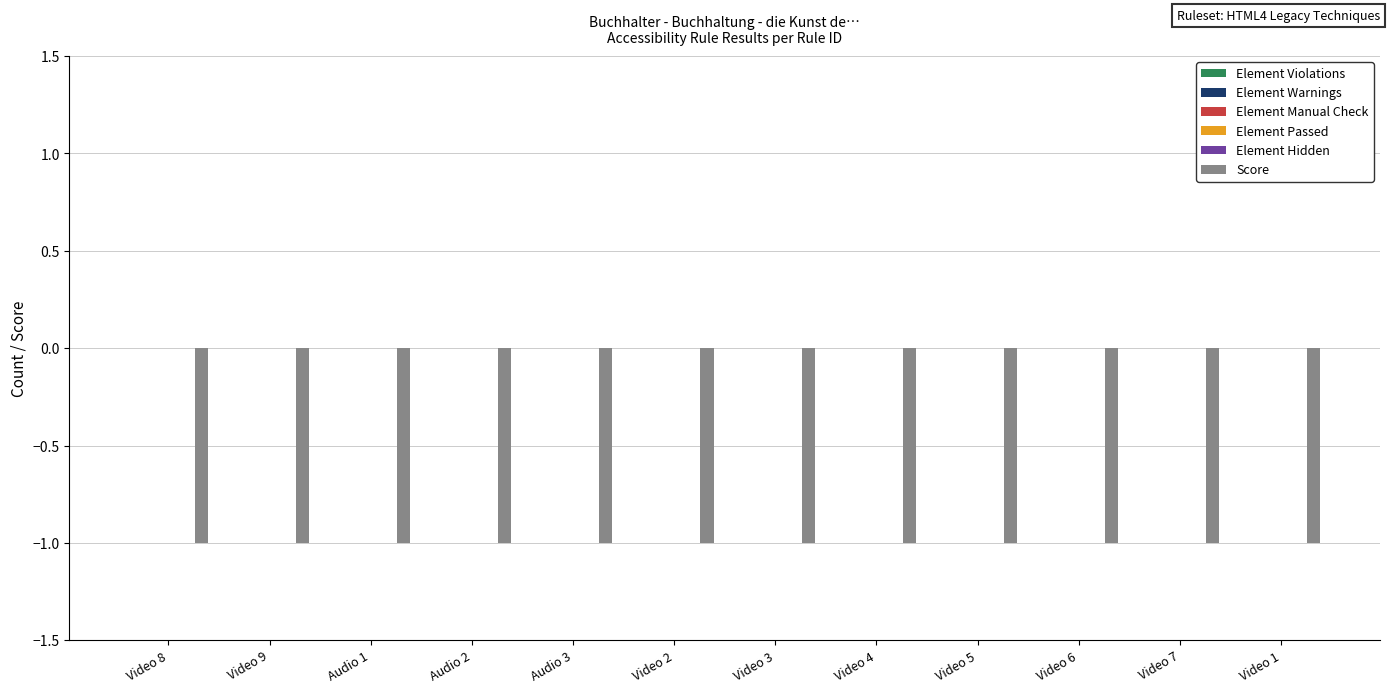

How many groups of bars are there?

12